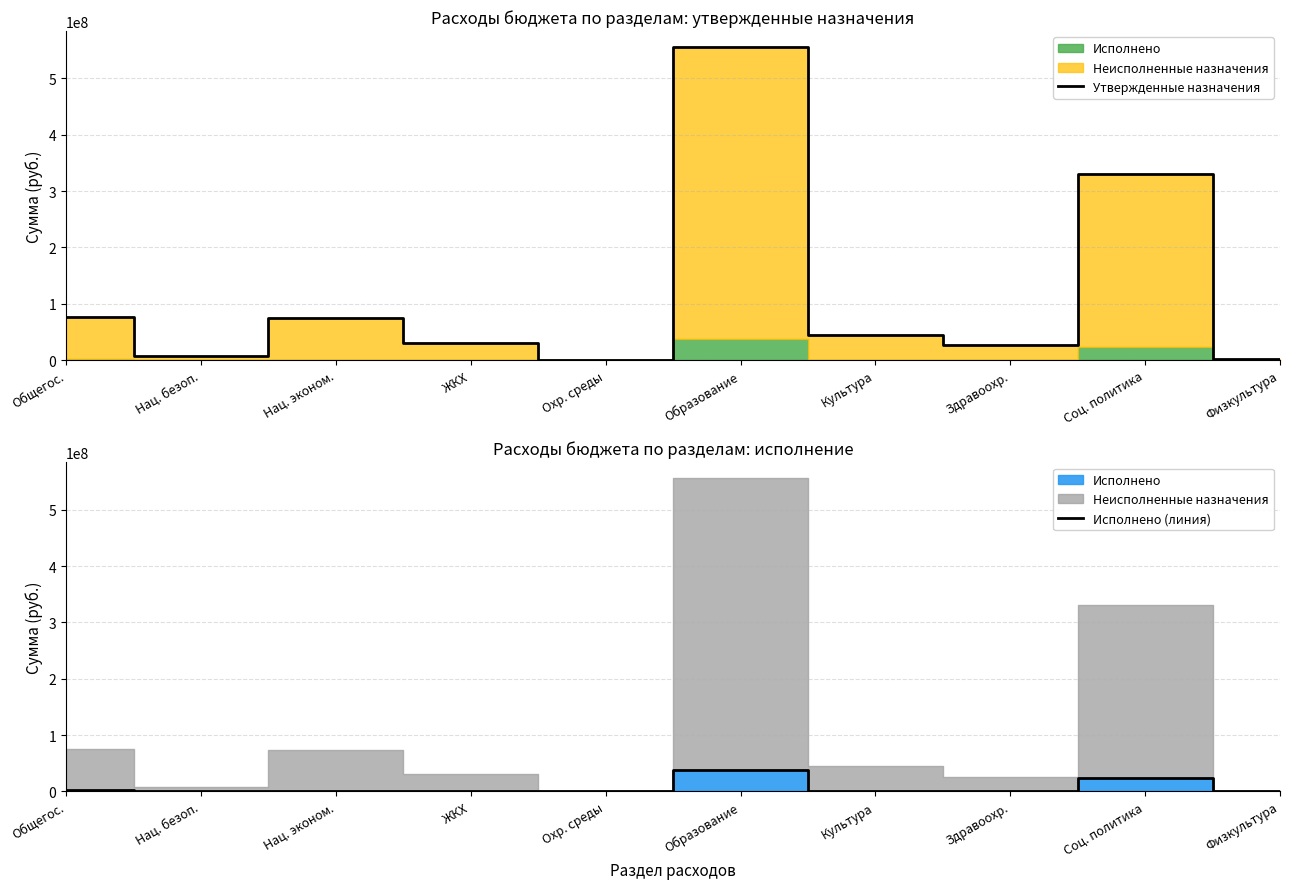

True or false: Утвержденные назначения and Исполнено (линия) cross at least once.

False